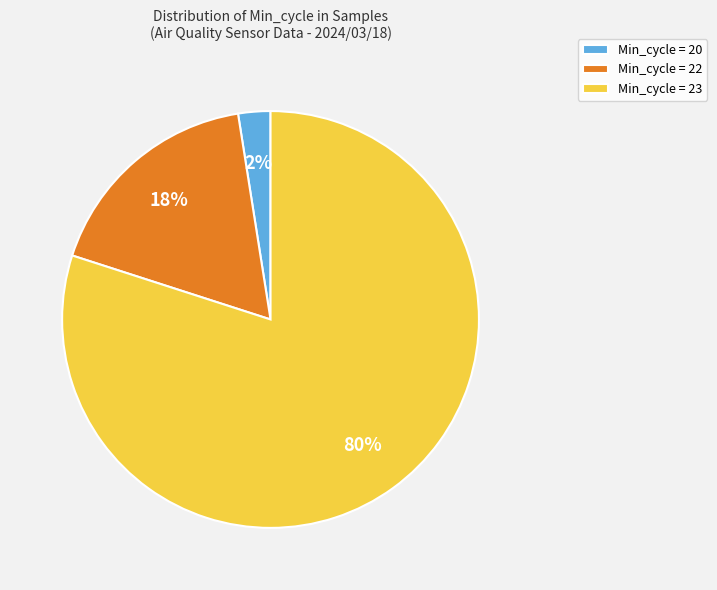

Count the number of slices in the pie.

3